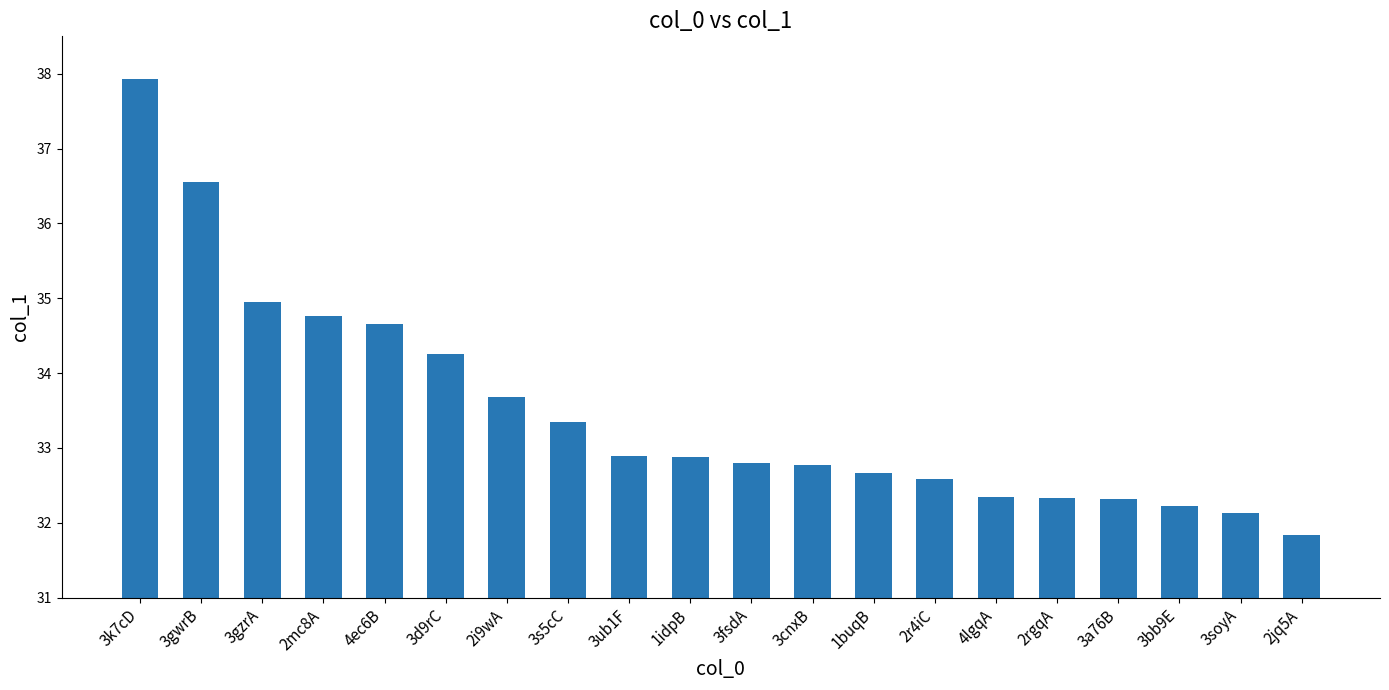

What value does the data have at 2mc8A?

34.8